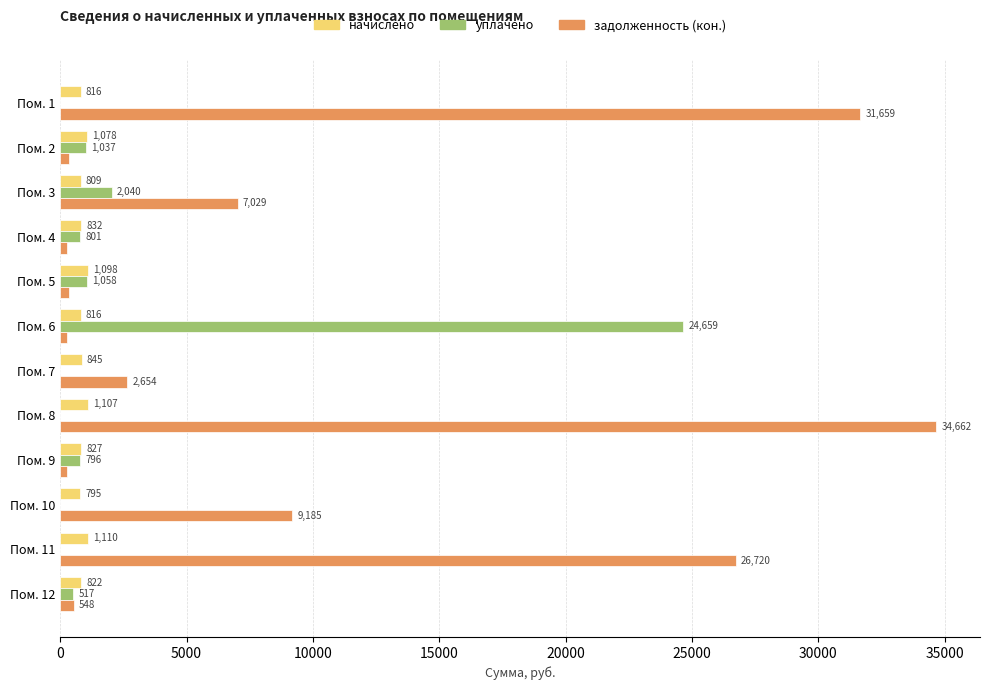

At which label does уплачено reach its peak?

Пом. 6